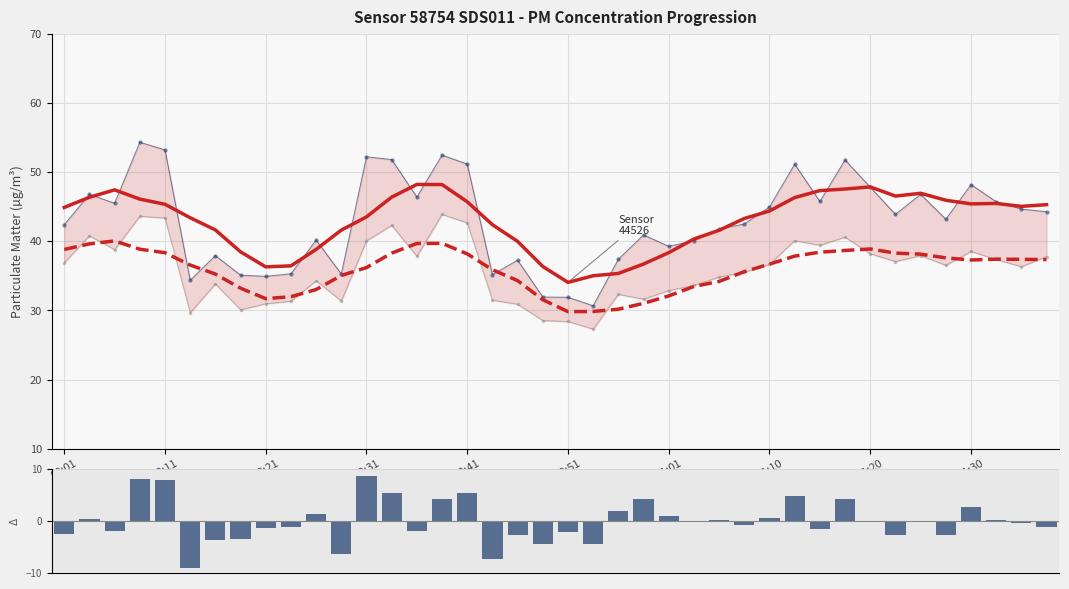

True or false: Smoothed P2 has a value of 15.4 at 38.

False